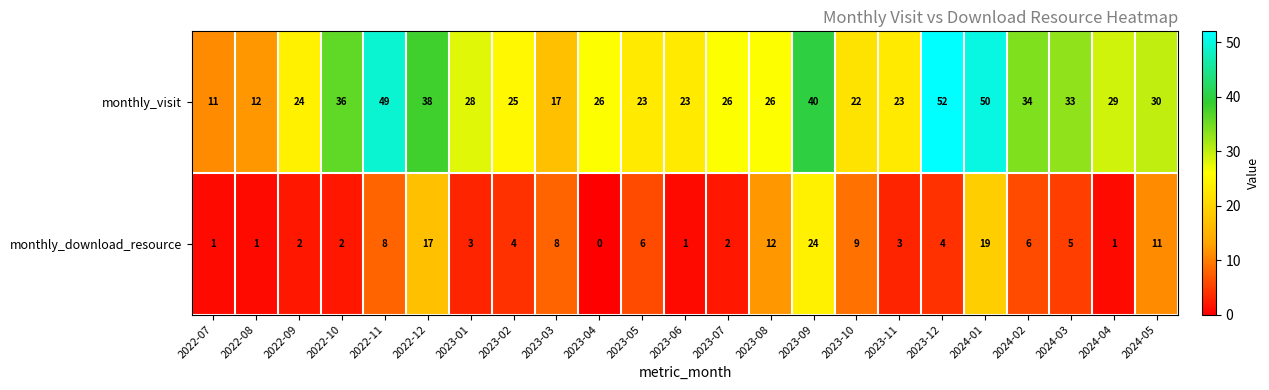

At how many categories does at least one series exceed 20?

20